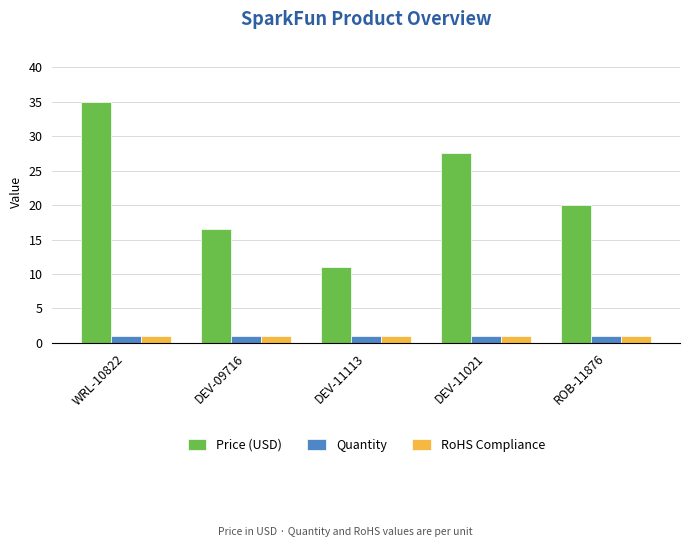

Which series has the largest total across all categories?

Price (USD)